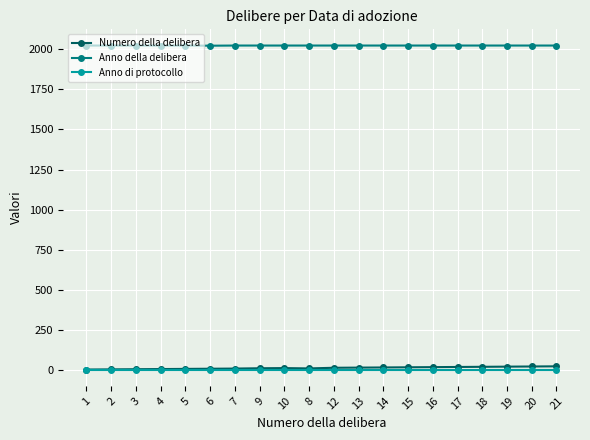

Does the chart display data point markers on the line(s)?

Yes